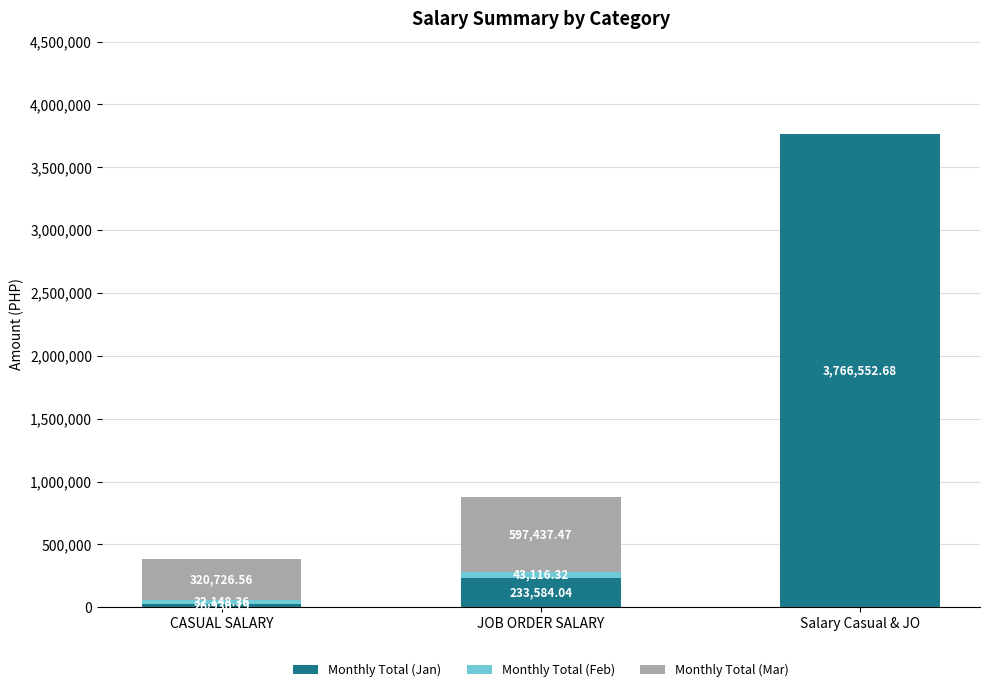

Where is Monthly Total (Jan) nearest to the value 1896744?

JOB ORDER SALARY